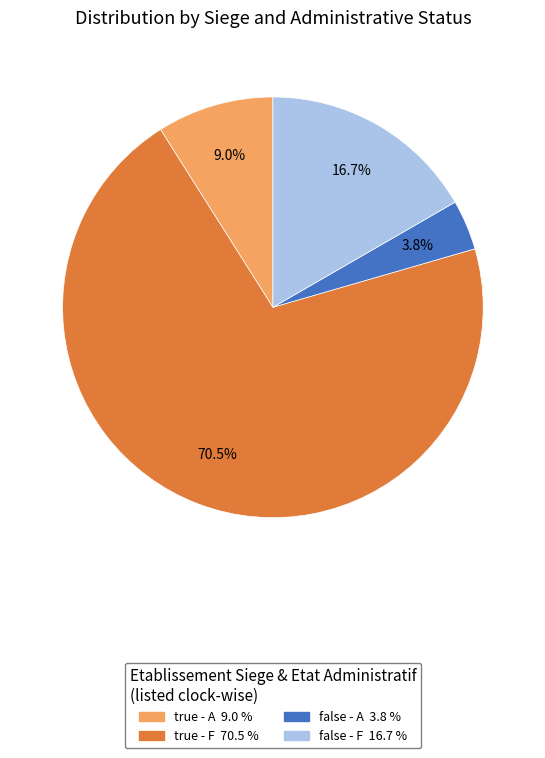

Which slice is the smallest?

false - A